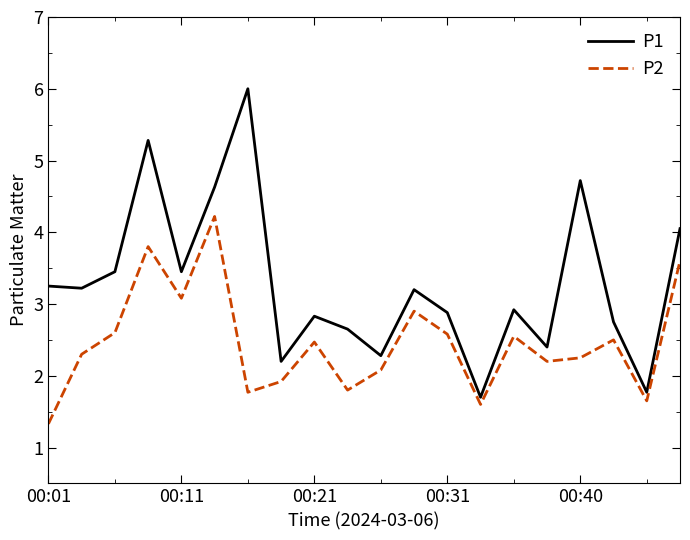

True or false: P2 and P1 cross at least once.

False